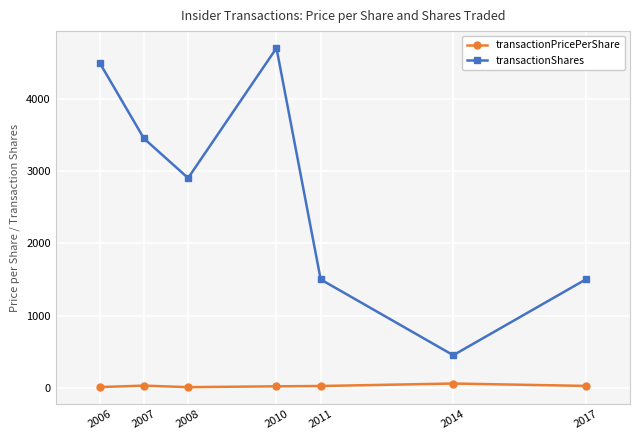

Which series has the widest spread of values?

transactionShares